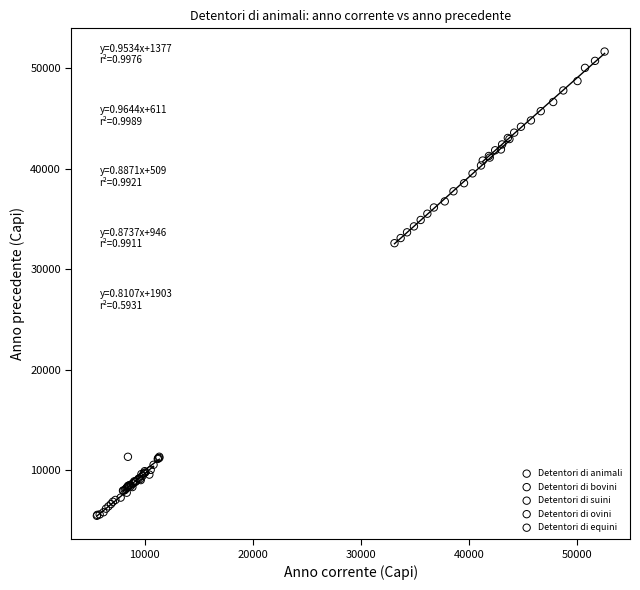

Which series contains the highest Y value?

Detentori di animali